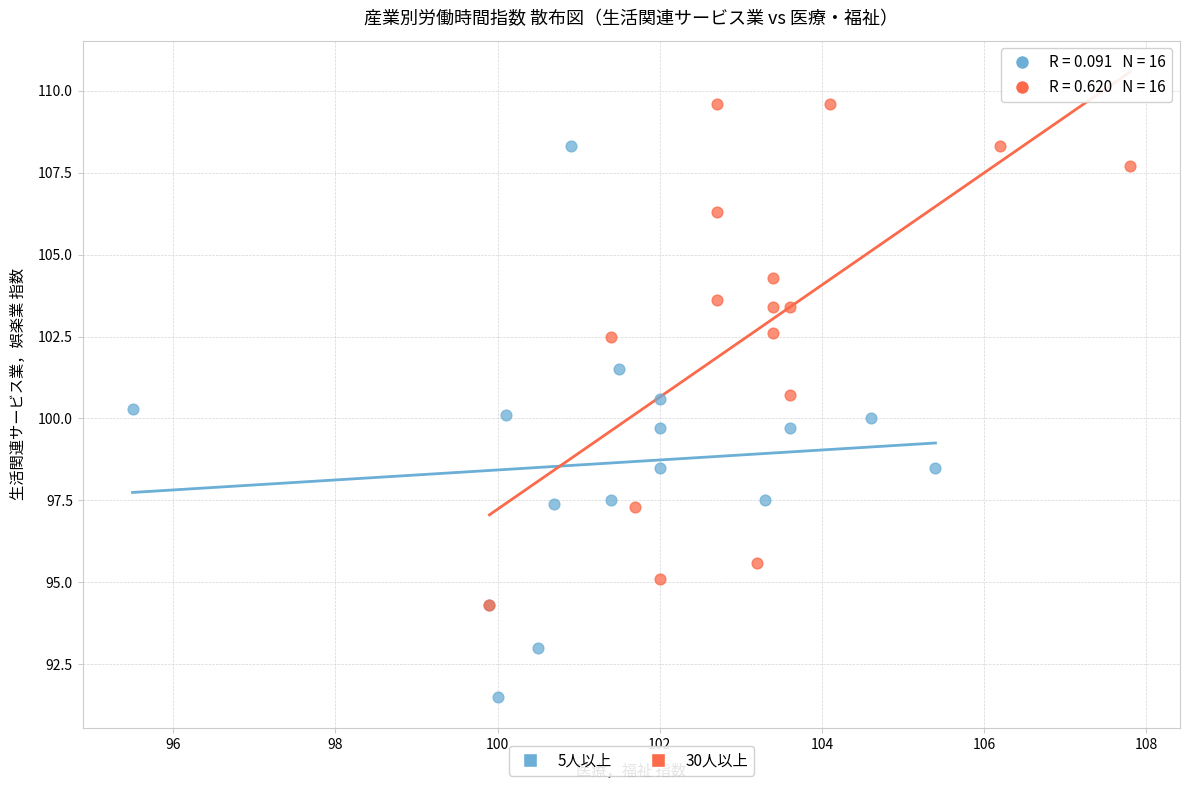

Which series contains the lowest Y value?

5人以上